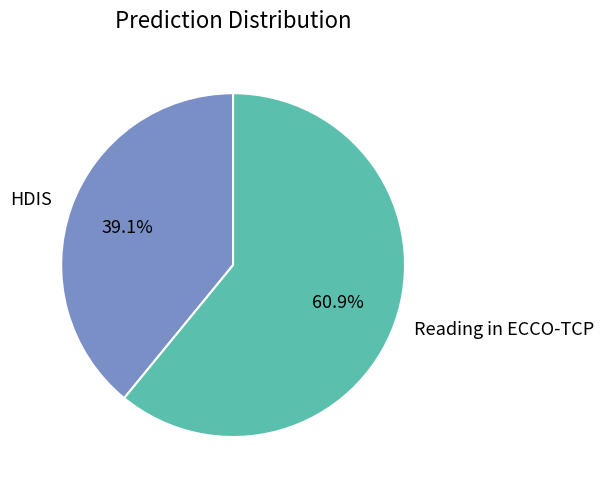

How many segments does this pie chart have?

2